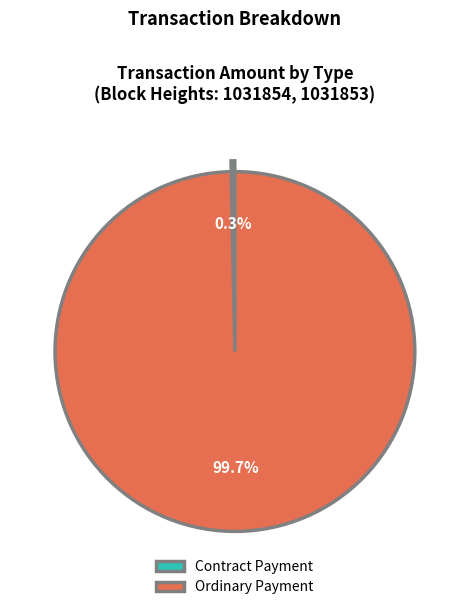

Rank the categories by value from lowest to highest.

Contract Payment, Ordinary Payment